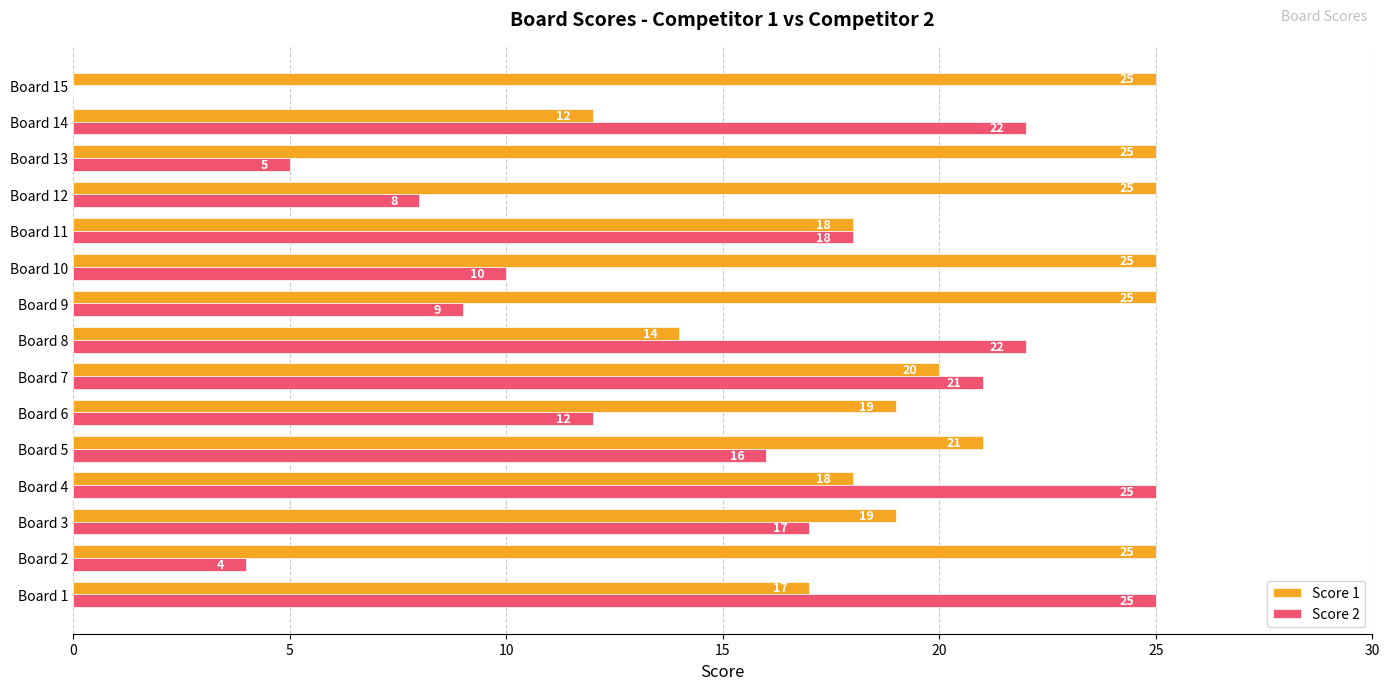

What is the sum of the Score 1 values at Board 10 and Board 1?

42